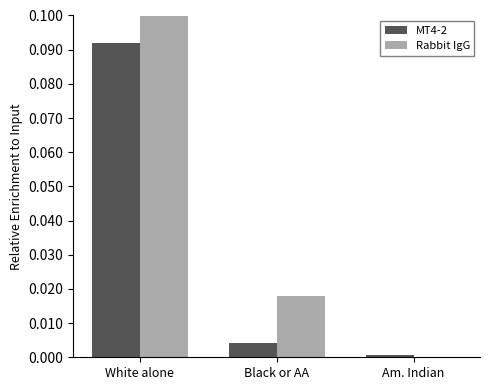

True or false: MT4-2 has a value of 0.1 at White alone.

False